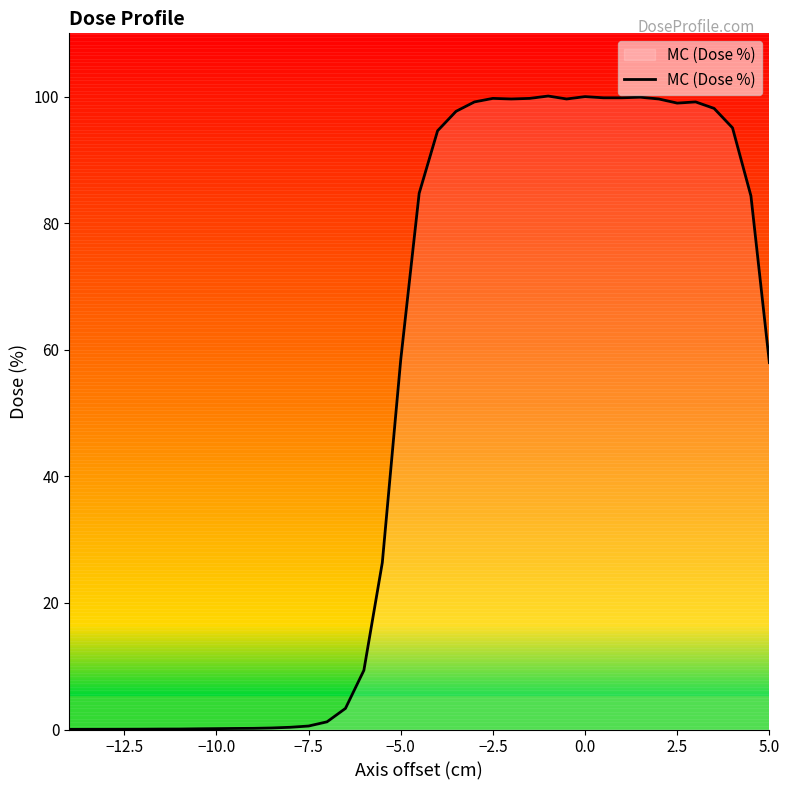

What is the difference between the maximum and minimum values?

100.1